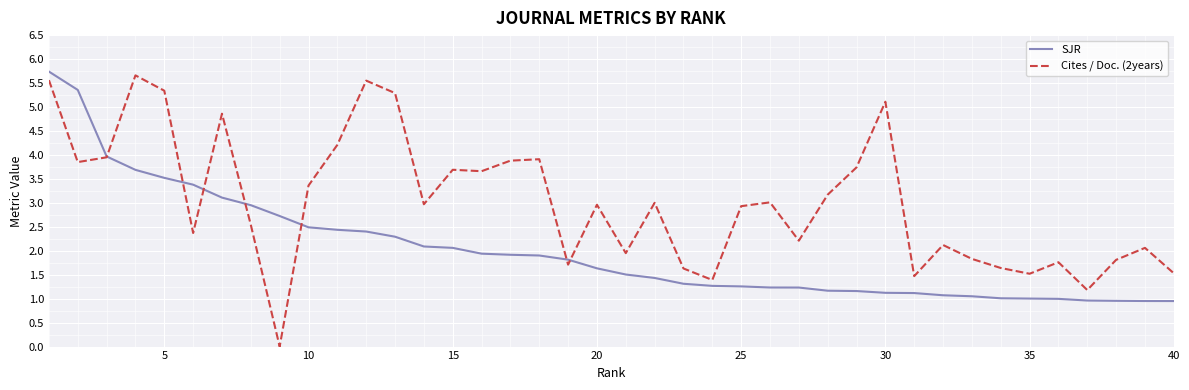

What is the highest value of the Cites / Doc. (2years) series?

5.7